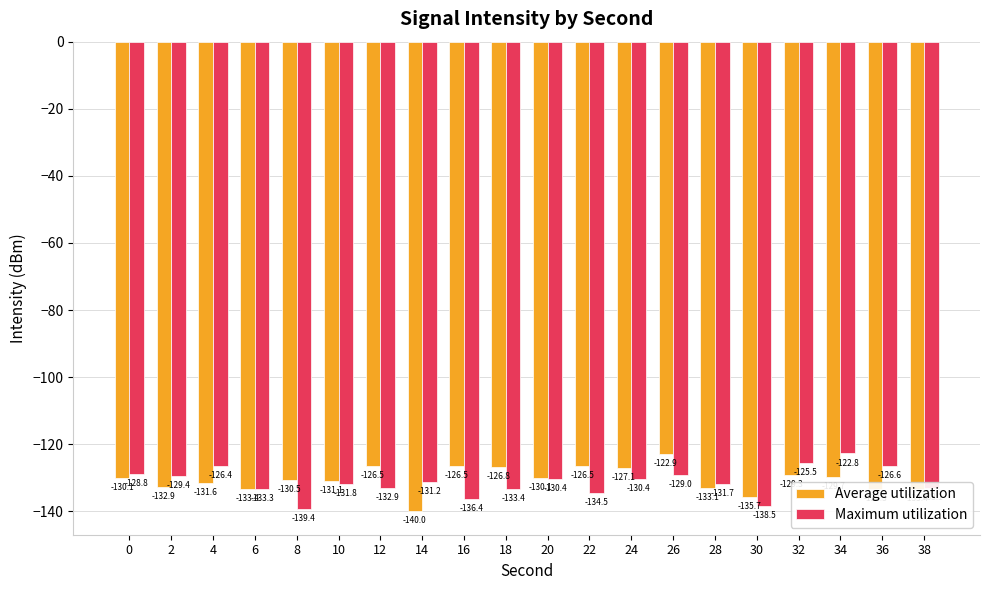

What is the greatest value displayed?

-122.8